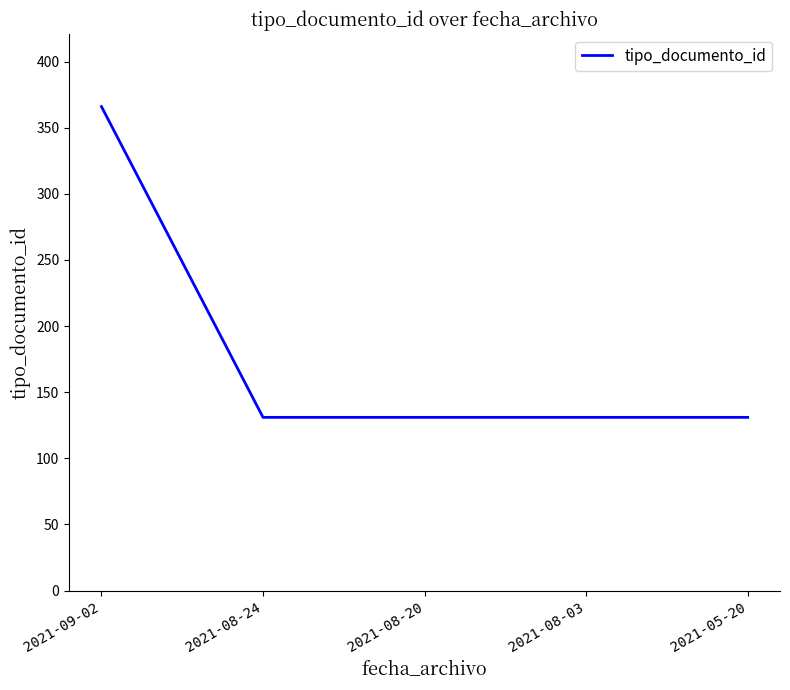

Between 2021-09-02 and 2021-08-03, which is larger?

2021-09-02